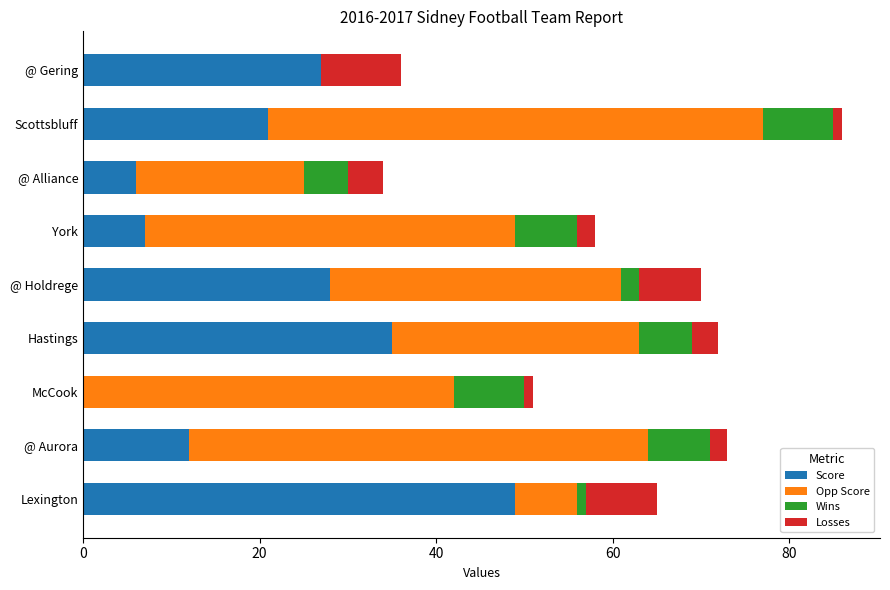

What is the total value across all series at @ Alliance?

34